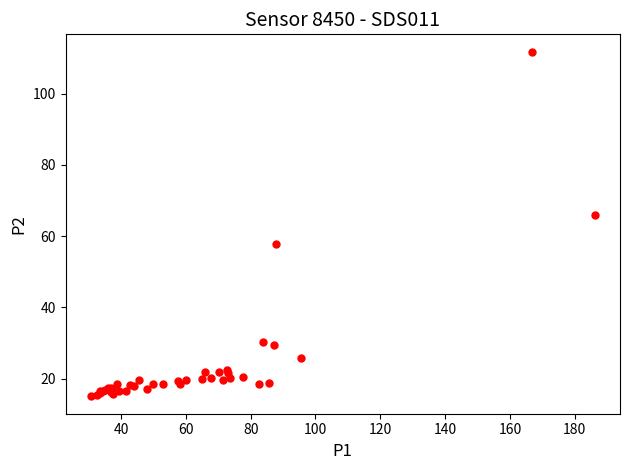

What Y value in the scatter plot is closest to 63?

65.9